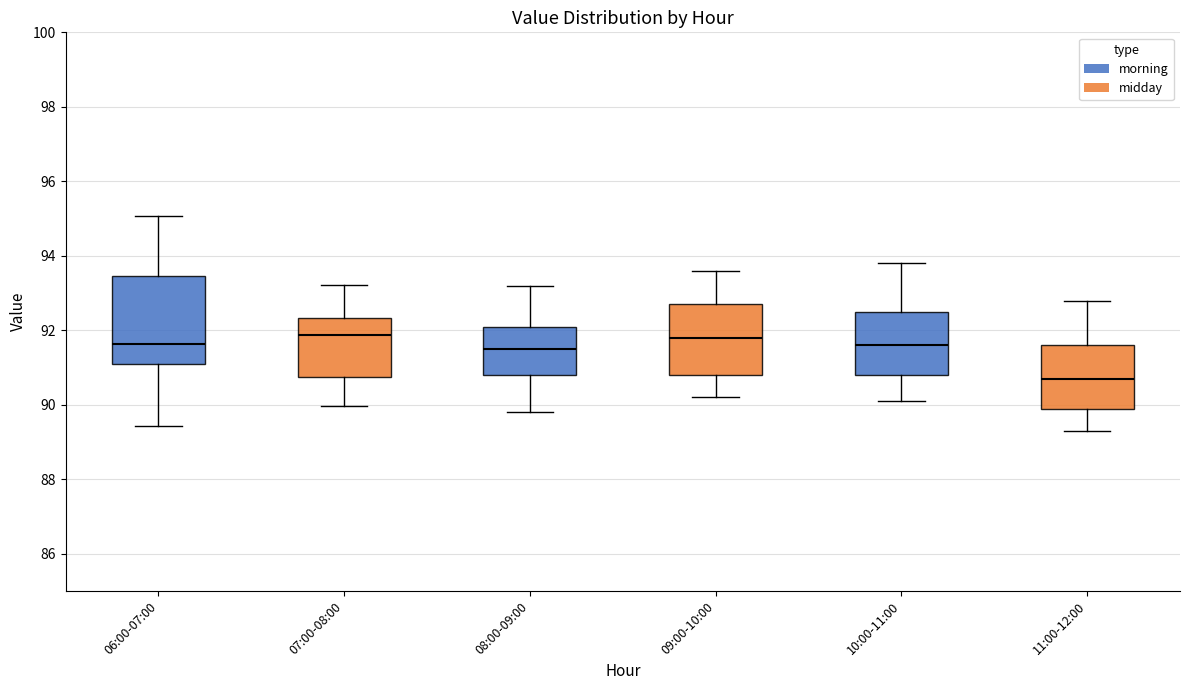

Where does the median line of the box for 06:00-07:00 sit on the y-axis? The values are not printed on the chart, so give them approximately, as read against the axis.

91.6